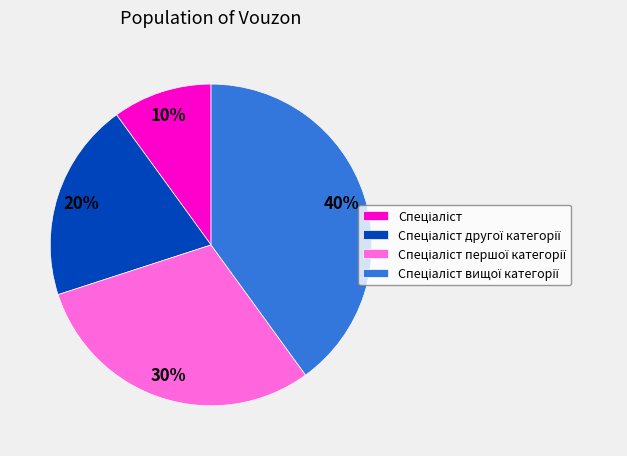

To the nearest percent, what is the difference between the largest and smallest slice percentages?

30%